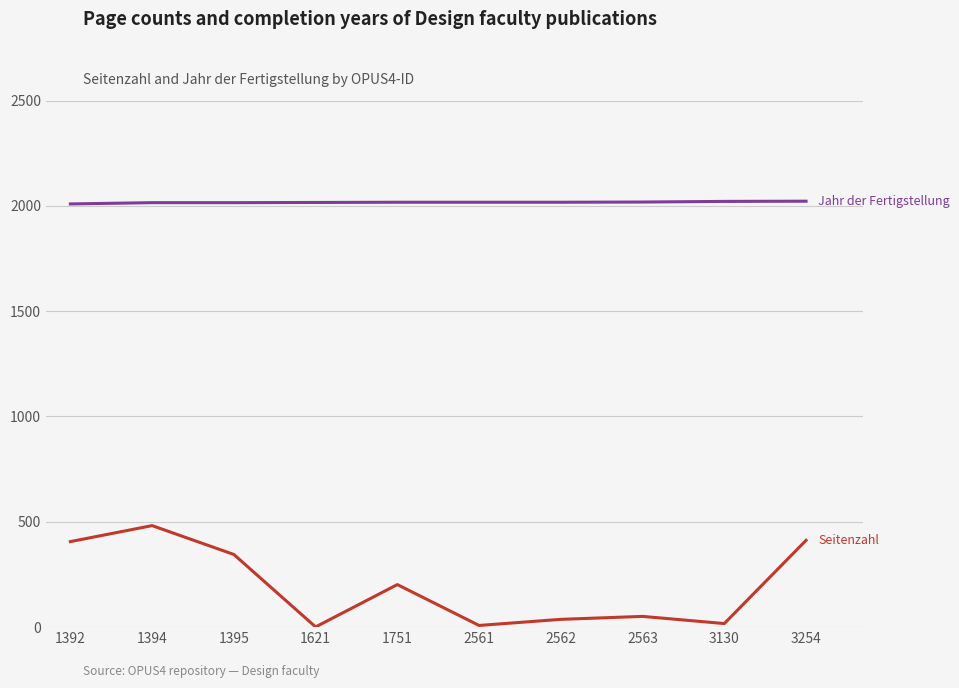

What is the difference between the highest and lowest values at 3254?

1610